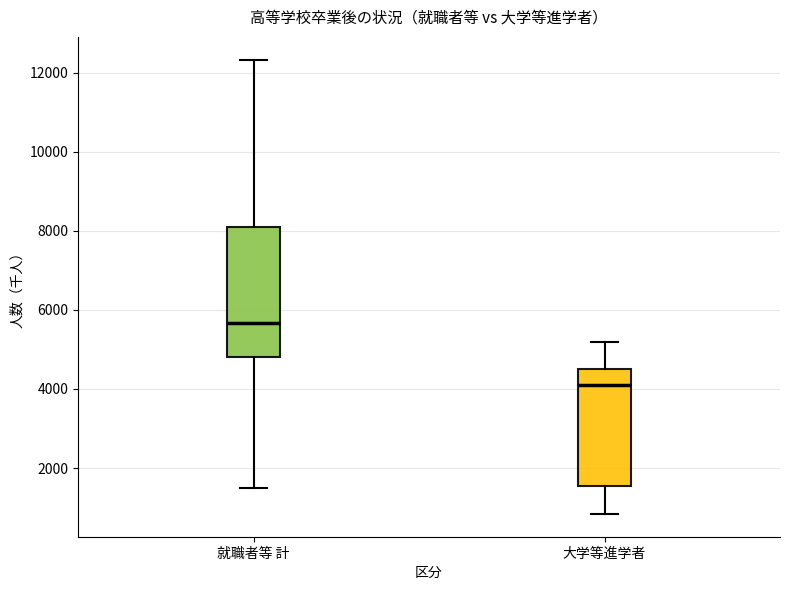

Reading left to right, transcribe this box plot: for each box, give where its median line is, the range the box spans, and where its two whiskers end, as read against the y-axis. The values are not printed on the chart, so give them approximately, as read against the axis.

就職者等 計: median 5600, box 4800 to 8000, whiskers 1400 to 12400
大学等進学者: median 4200, box 1600 to 4600, whiskers 800 to 5200